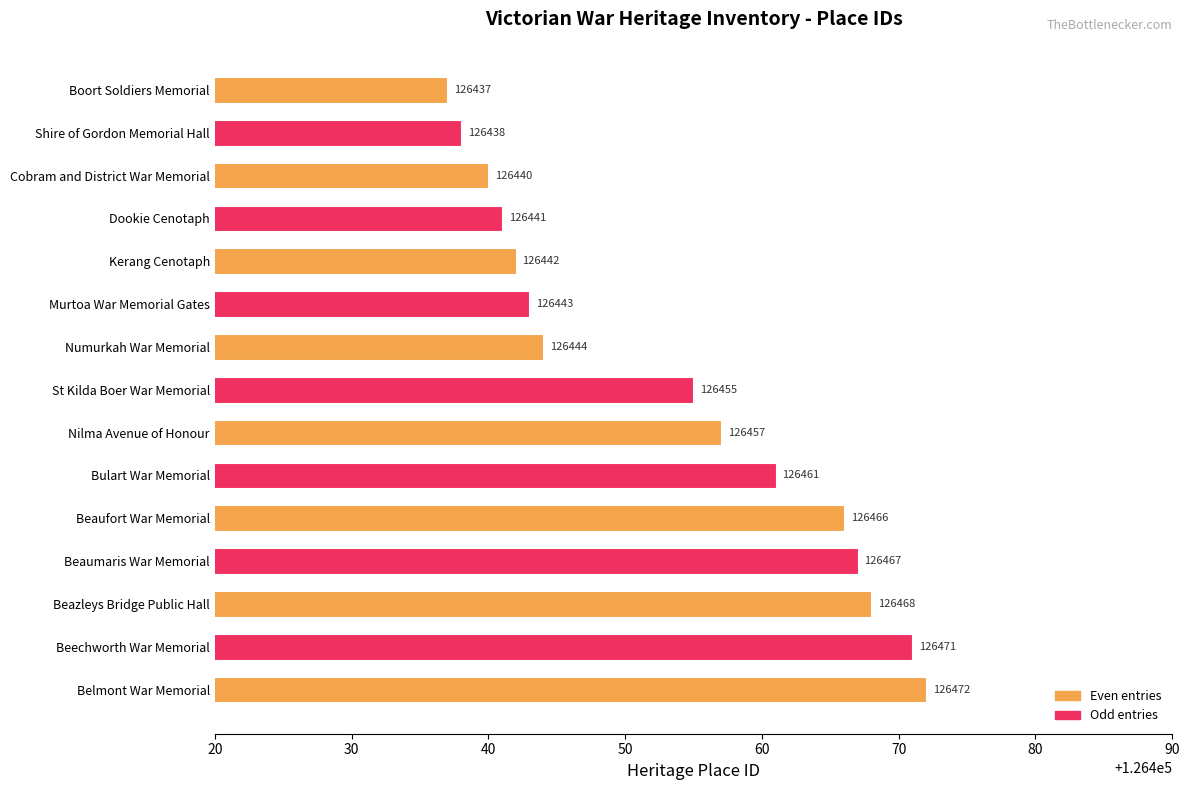

What is the average value?

126453